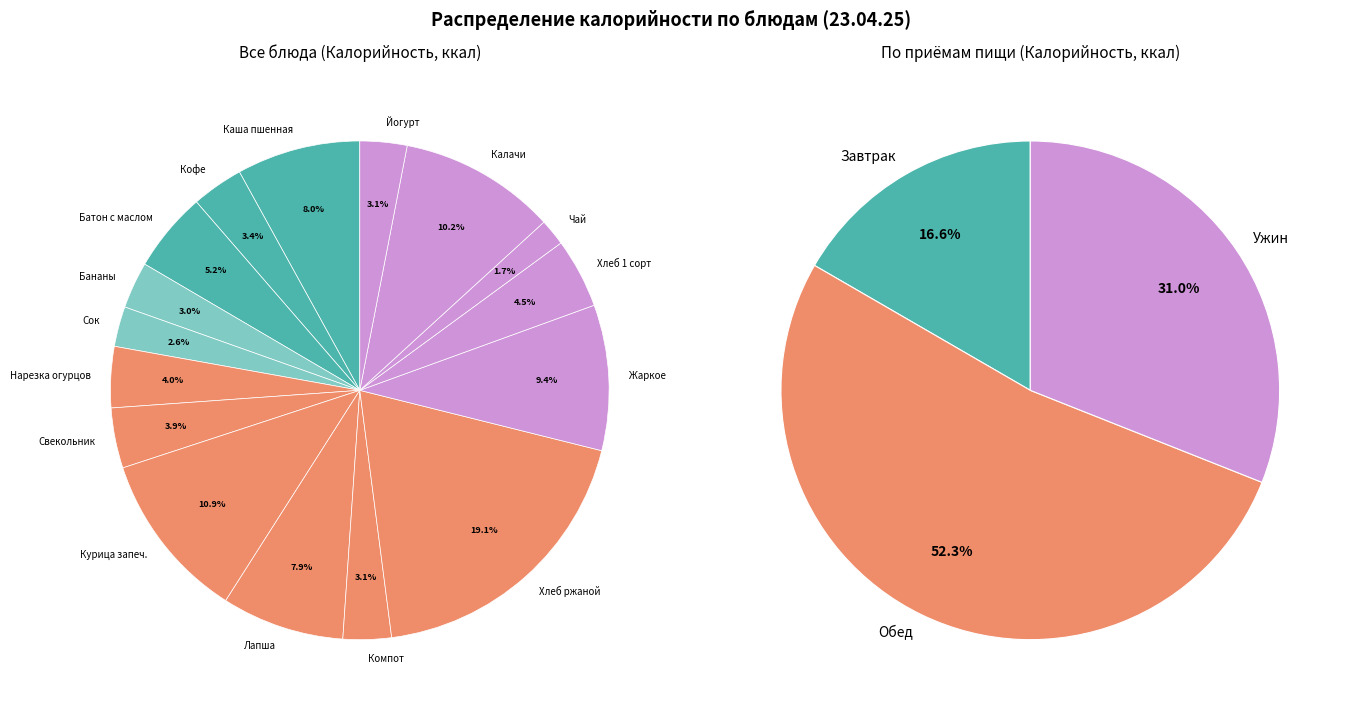

Is it true that Каша пшенная is 8% of the pie?

True